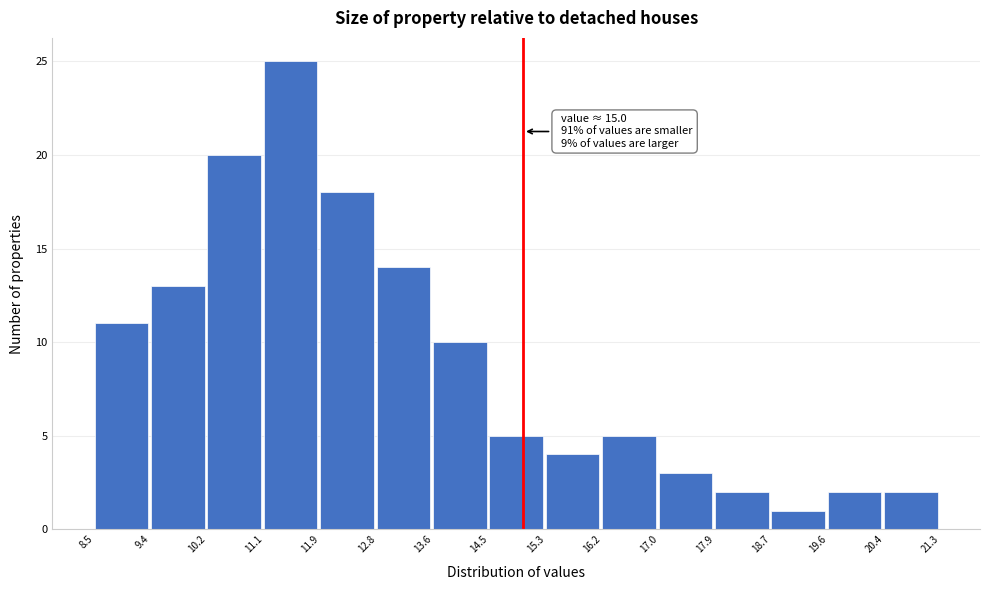

Over which range of the x-axis is the bar tallest?

11.1 to 11.9